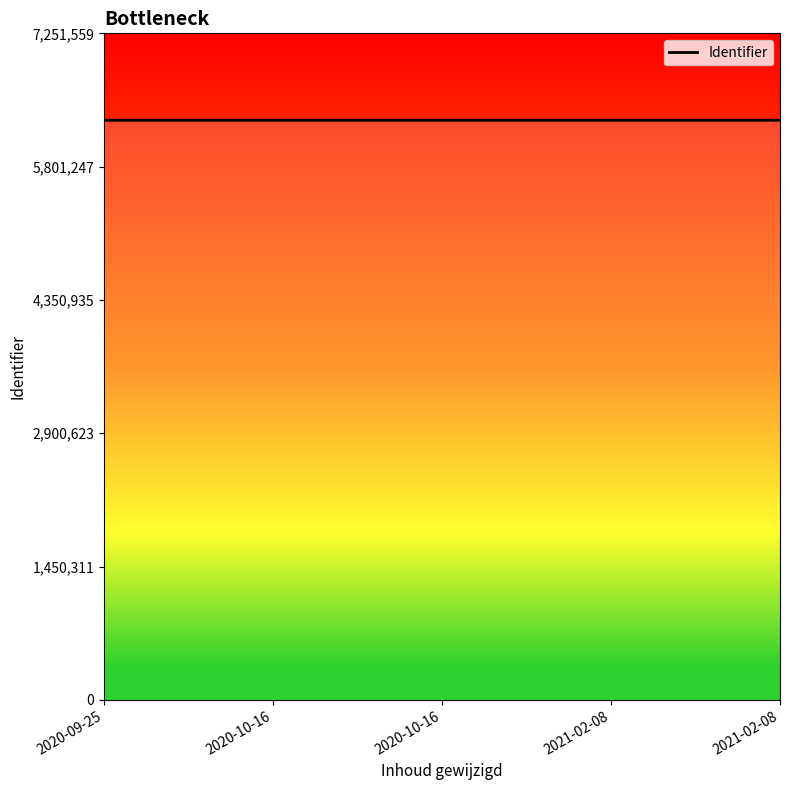

What is the difference between the maximum and minimum values?

76